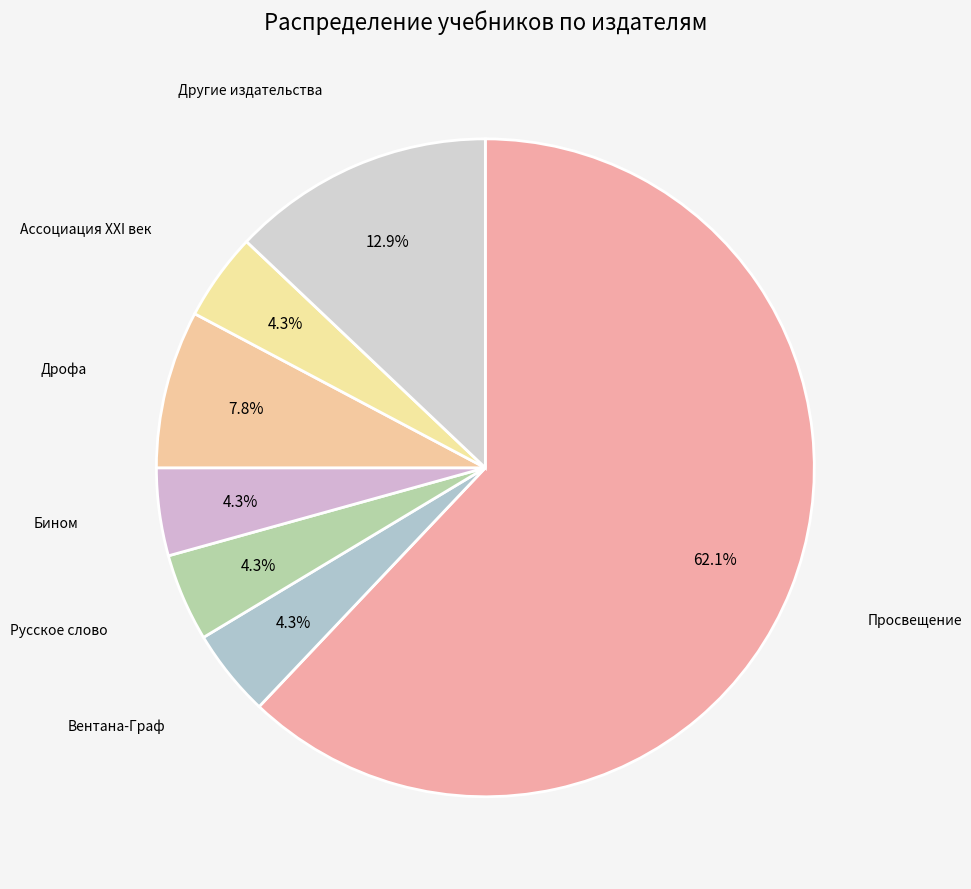

Does Другие издательства account for over 50% of the chart?

No